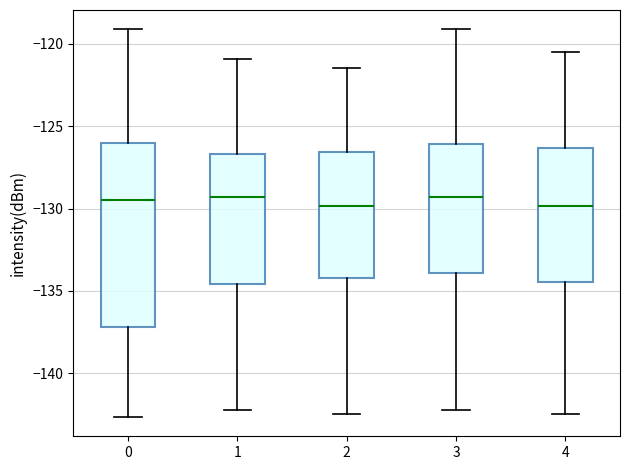

Reading left to right, read every box against the y-axis: the position of its median line, the range the box covers, and the ends of its whiskers. The values are not printed on the chart, so give them approximately, as read against the axis.

0: median -129.5, box -137.0 to -126.0, whiskers -142.5 to -119.0
1: median -129.5, box -134.5 to -126.5, whiskers -142.0 to -121.0
2: median -130.0, box -134.0 to -126.5, whiskers -142.5 to -121.5
3: median -129.5, box -134.0 to -126.0, whiskers -142.0 to -119.0
4: median -130.0, box -134.5 to -126.5, whiskers -142.5 to -120.5